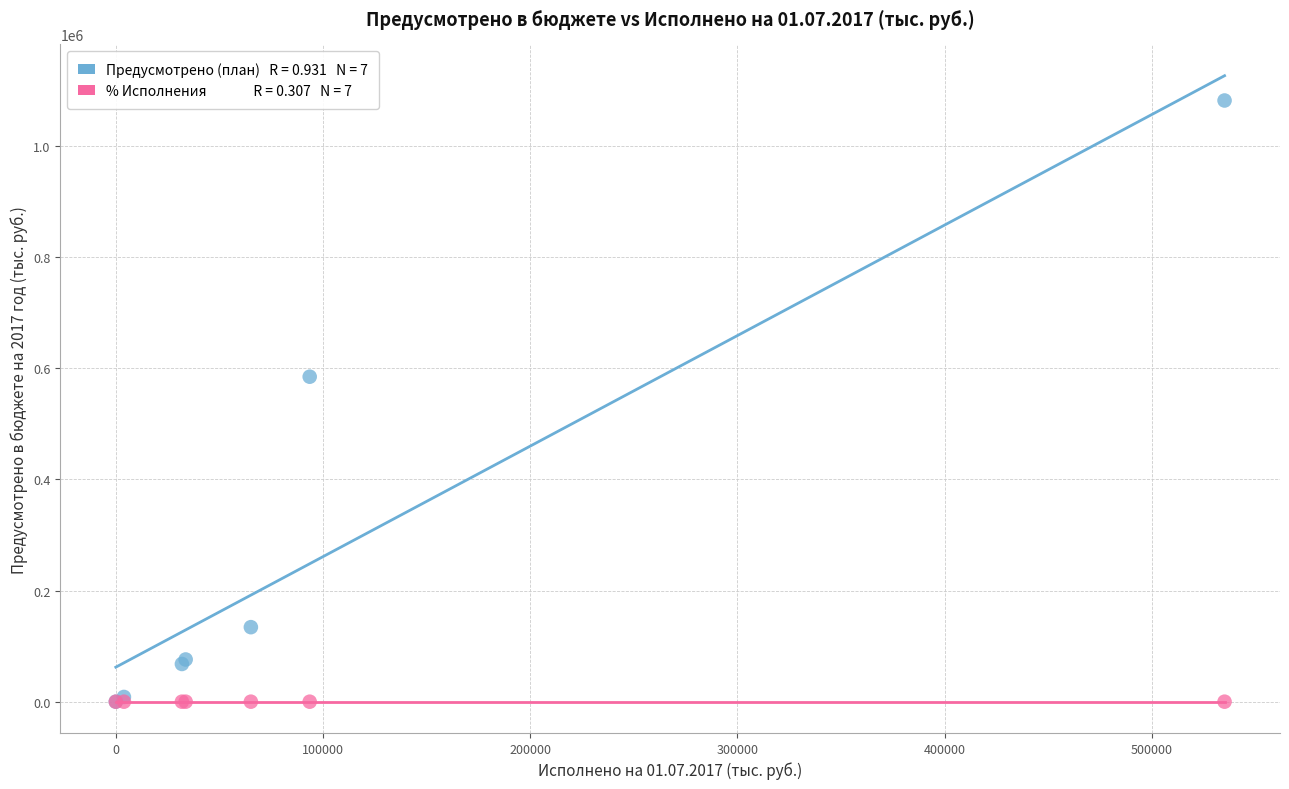

Across all series, what Y value is closest to 541008?

584903.4